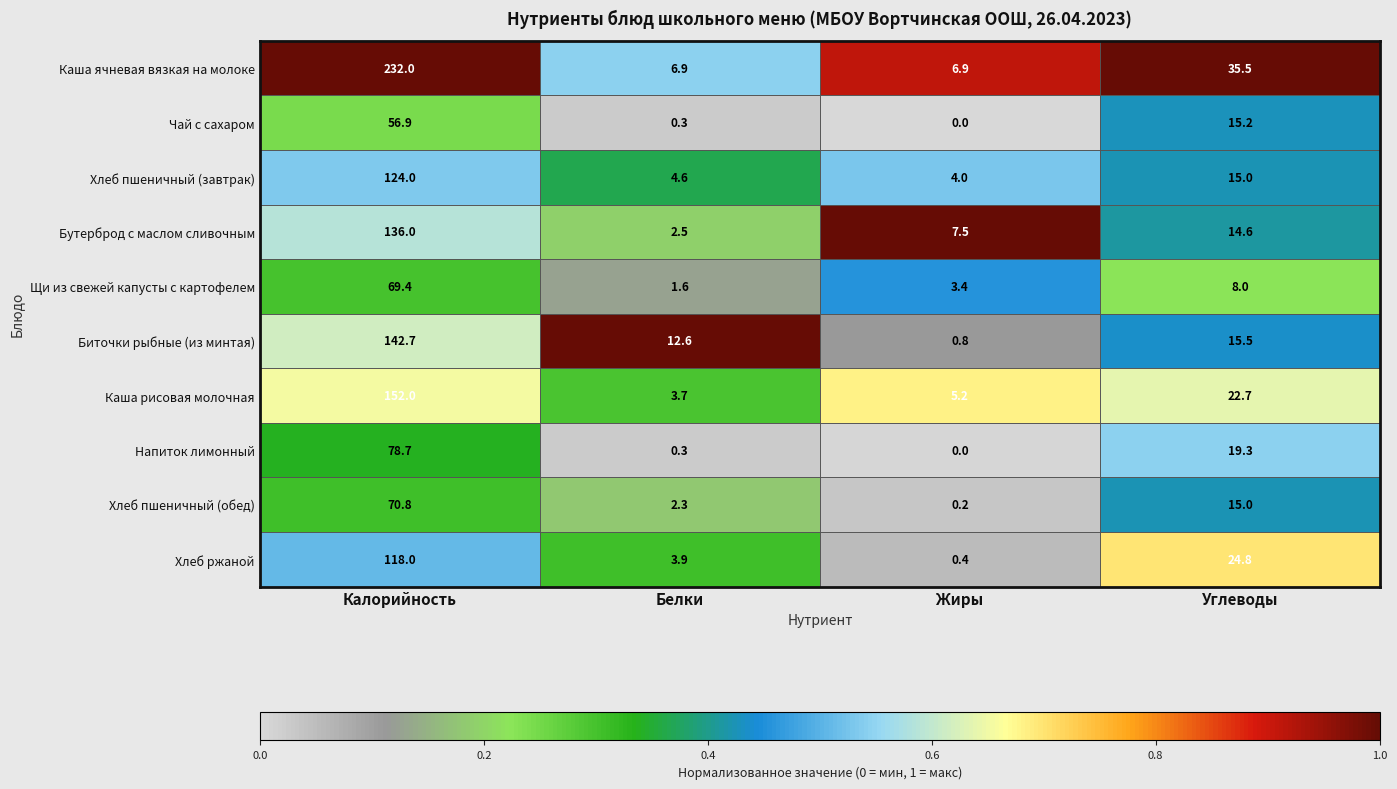

Which series has the widest spread of values?

Каша ячневая вязкая на молоке